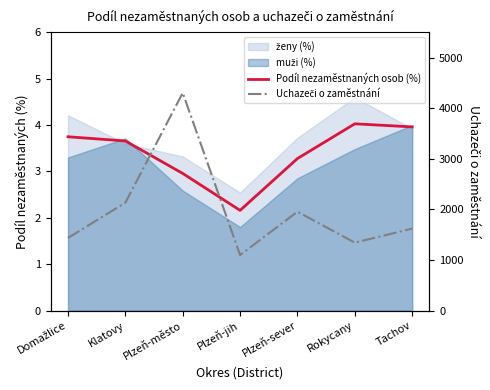

What is the total value across all series at Plzeň-sever?

1957.3